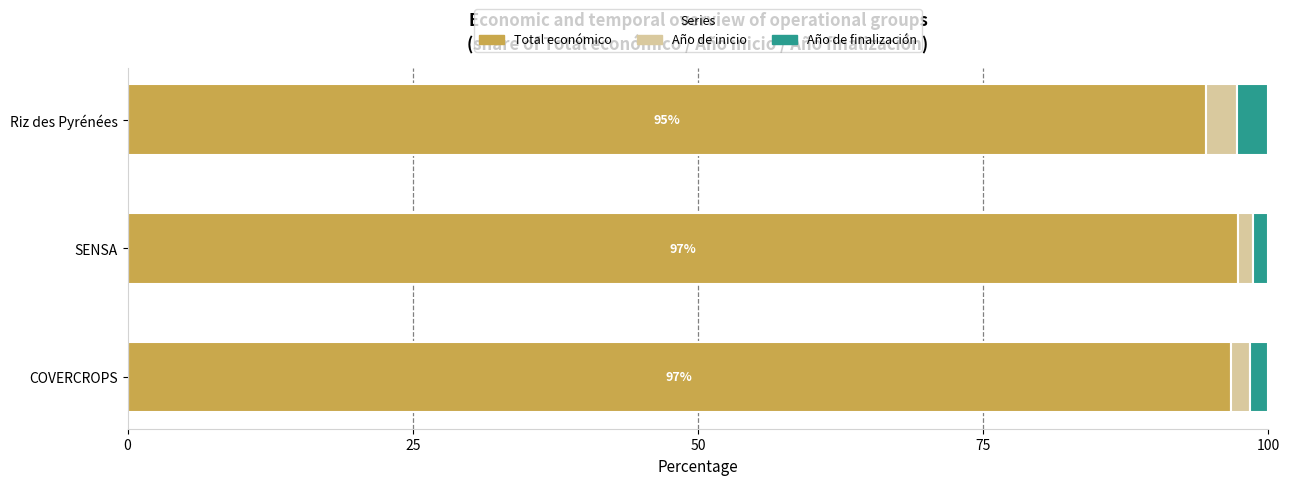

What is the total value across all series at Riz des Pyrénées?

100.0